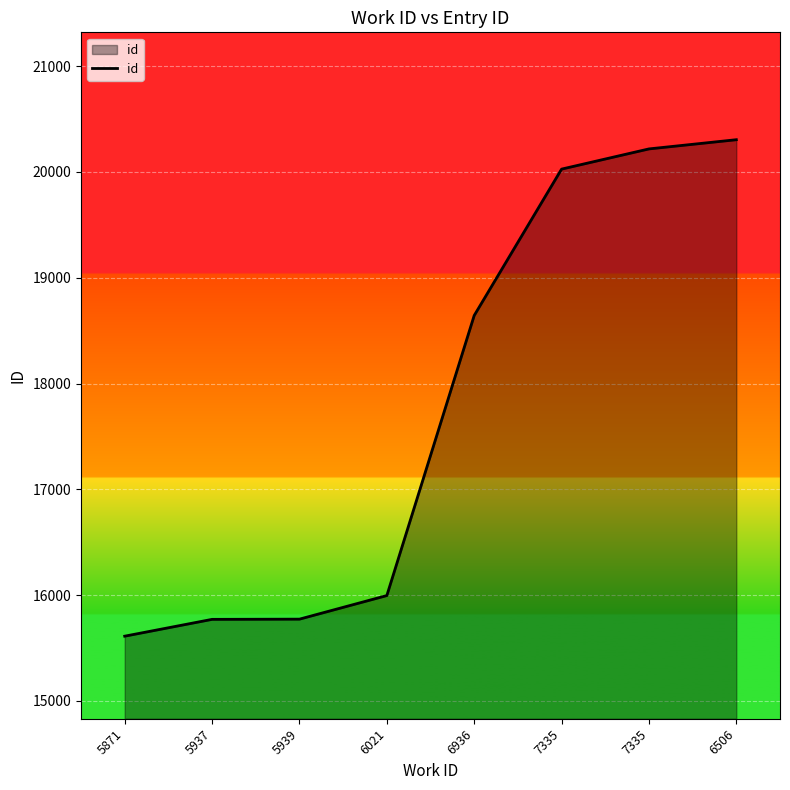

What is the value of the 8th point from the left?

20305